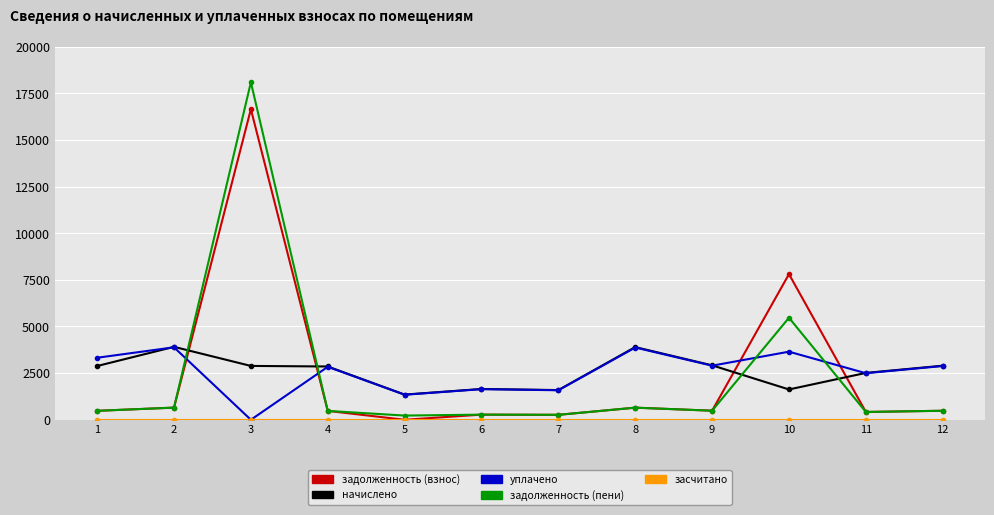

How many times do начислено and задолженность (пени) cross each other?

4